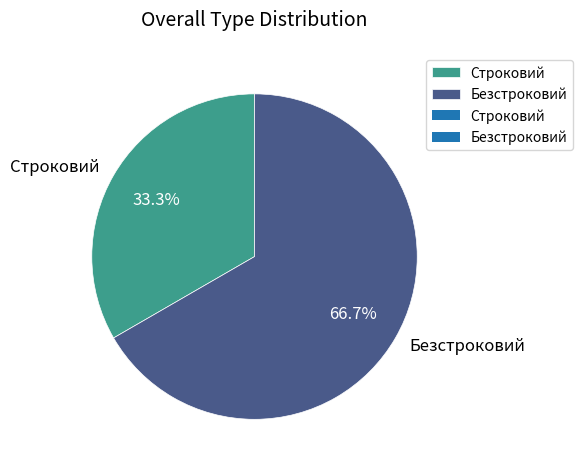

Does any single category account for the majority?

Yes